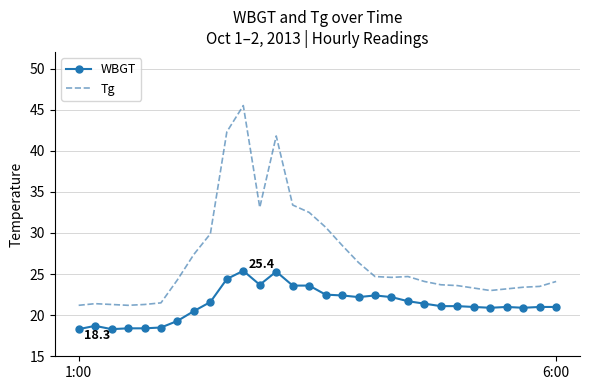

Rank the series by their maximum value, from lowest to highest.

WBGT, Tg